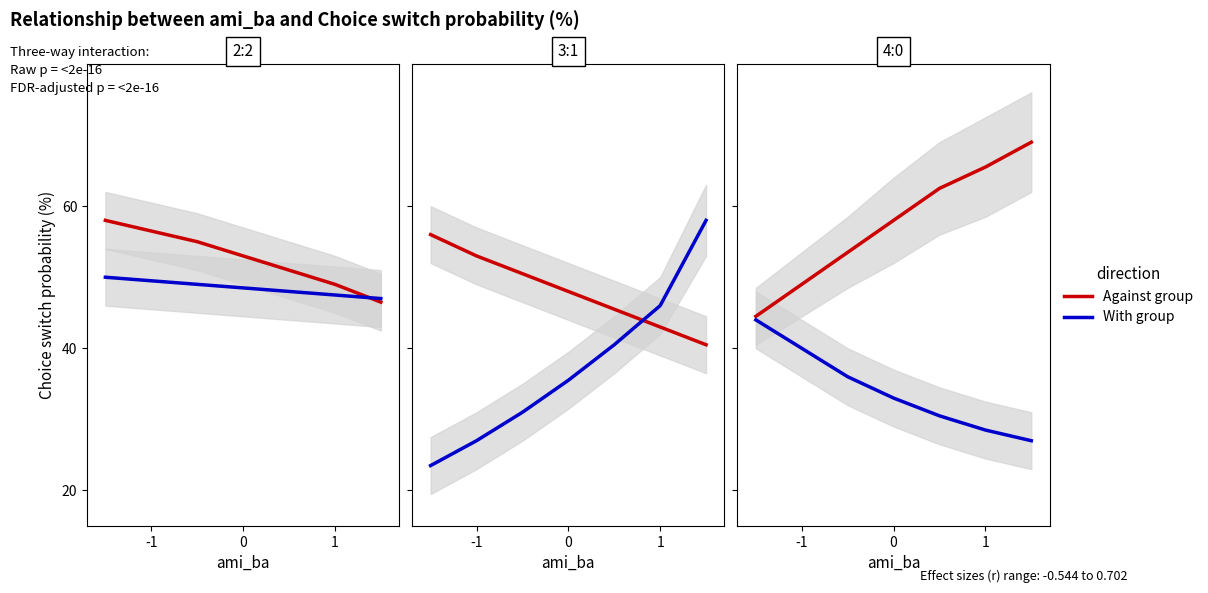

Rank the series by their maximum value, from lowest to highest.

With group, Against group